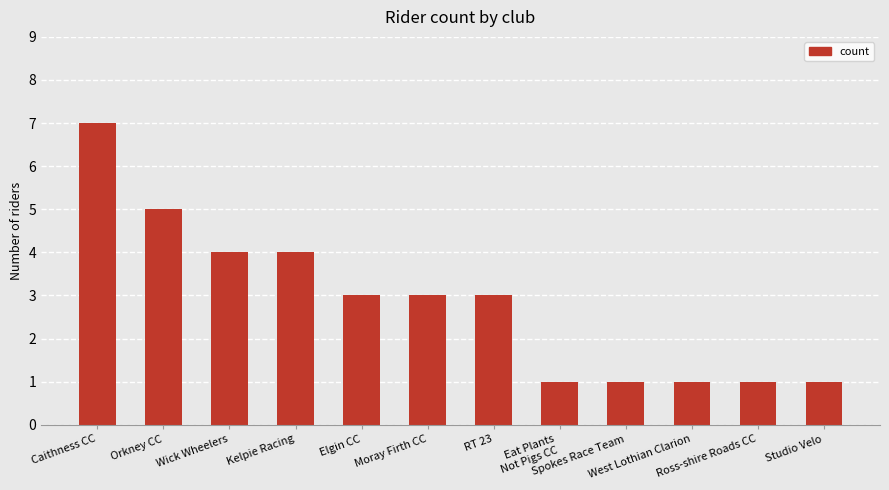

What is the label of the 6th bar from the left?

Moray Firth CC